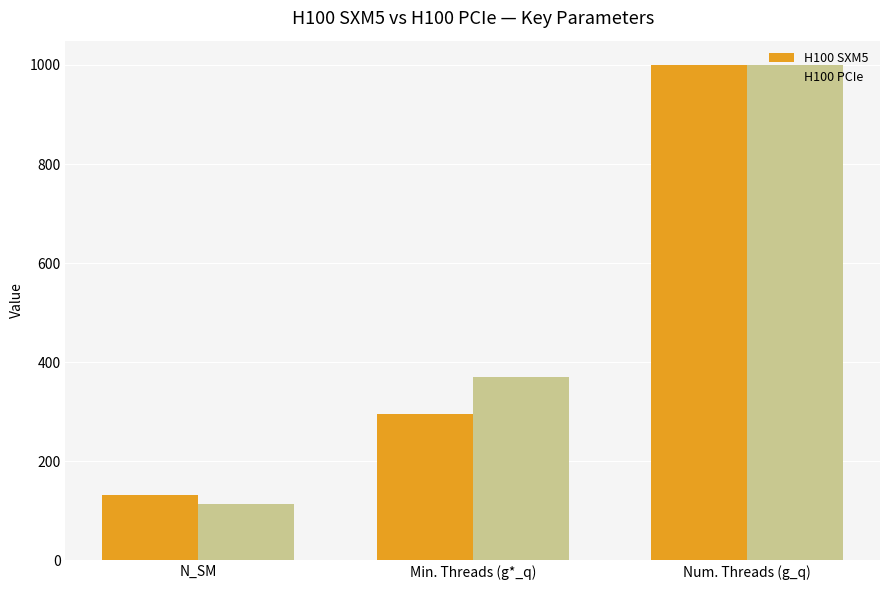

What are all the series names shown in the legend?

H100 SXM5, H100 PCIe